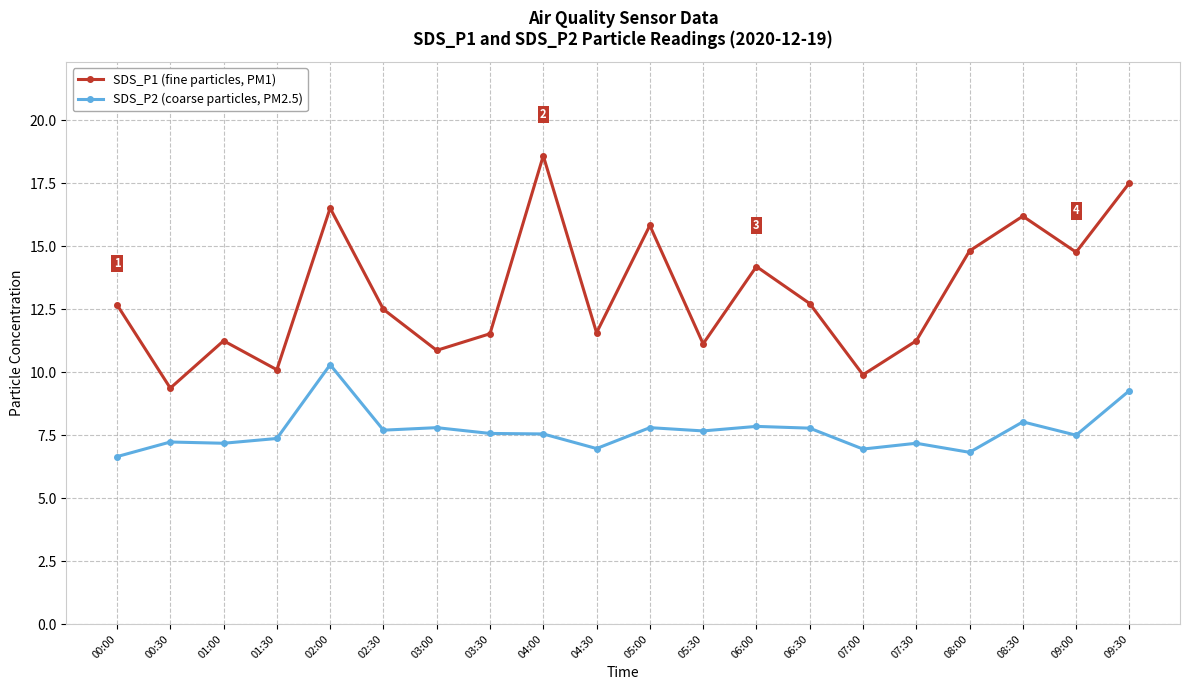

How many interior local valleys does the SDS_P1 (fine particles, PM1) series have?

7